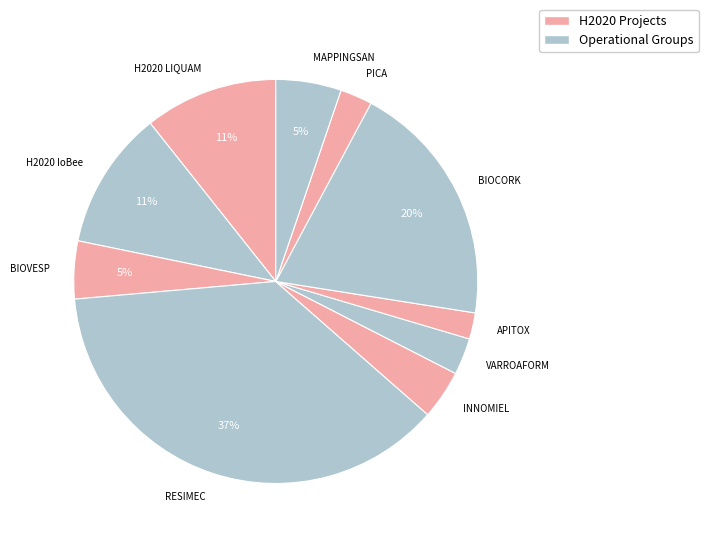

Which category has the biggest portion of the pie?

RESIMEC